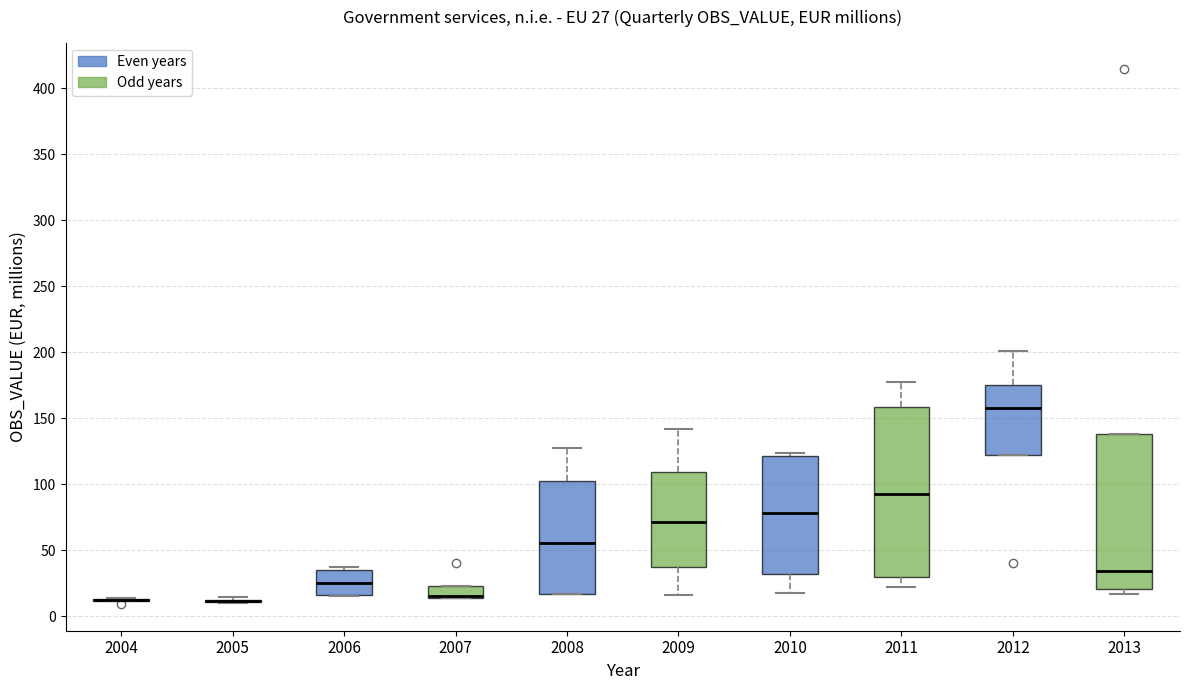

Which box is the tallest, from its lower edge to its upper edge?

2011